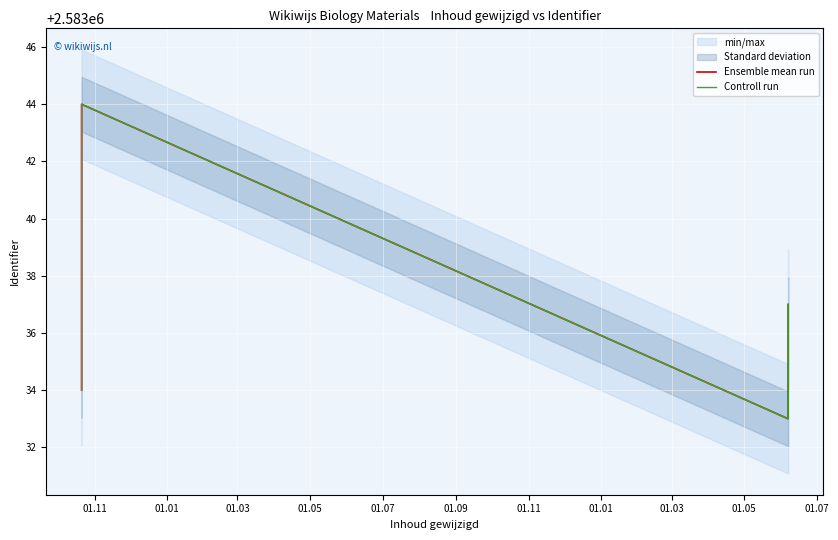

What is the label of the 6th point from the left?

01.09